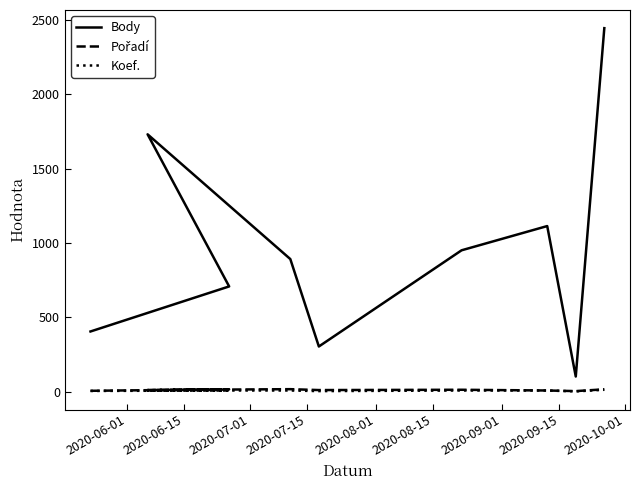

Is it true that Body equals 635 at 2020-09-01?

False